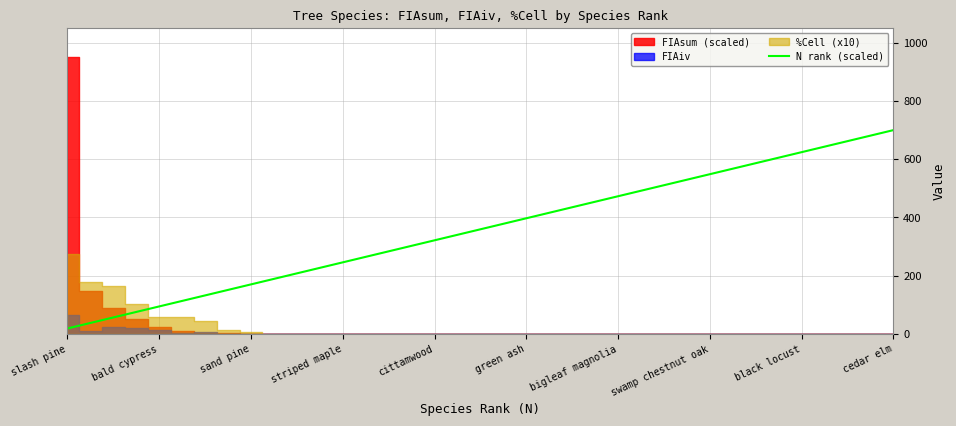

What is the maximum value for N rank (scaled)?

700.0